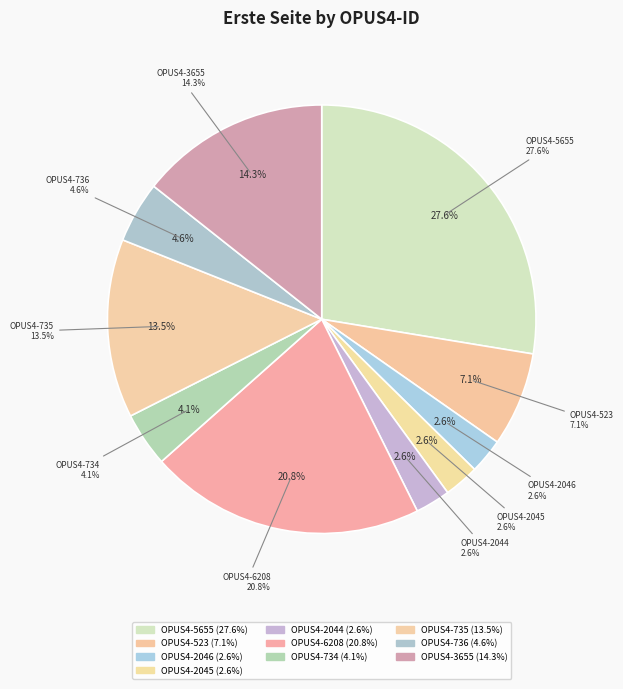

Approximately how many times larger is the value at OPUS4-736 compared to OPUS4-735?

0.3